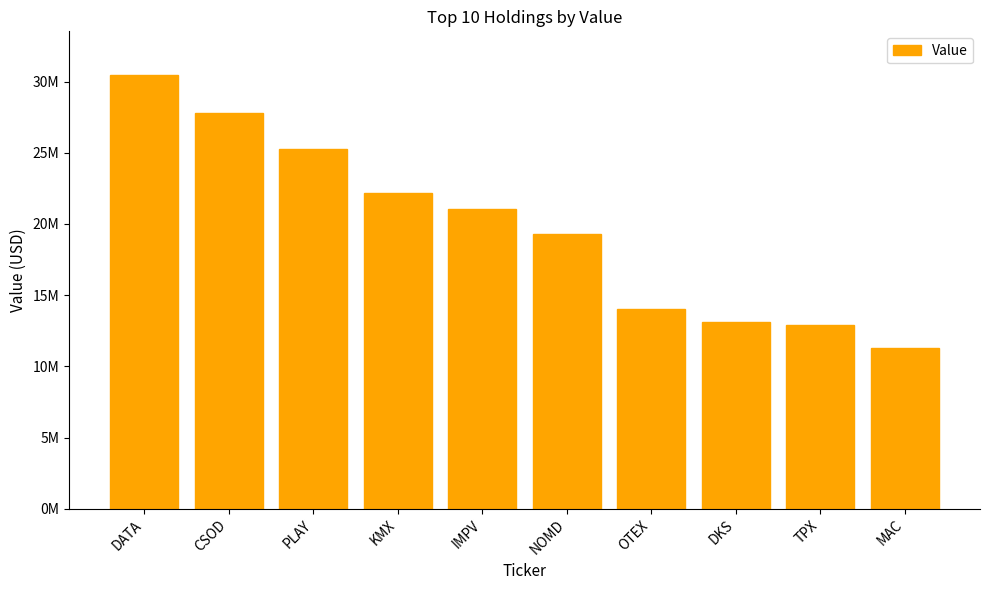

Are the bars horizontal?

No